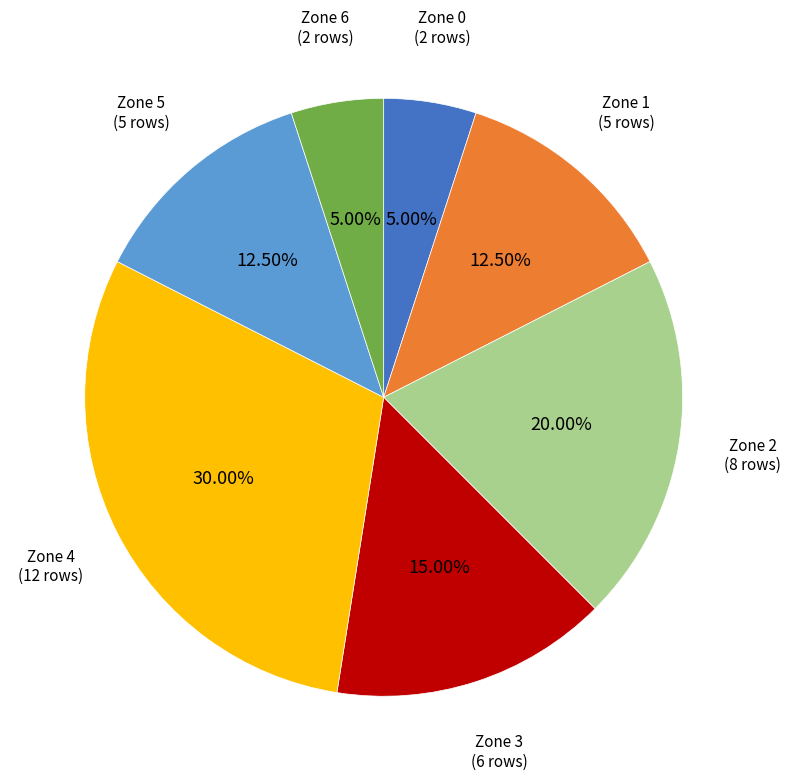

Is there any slice that represents more than half of the pie?

No